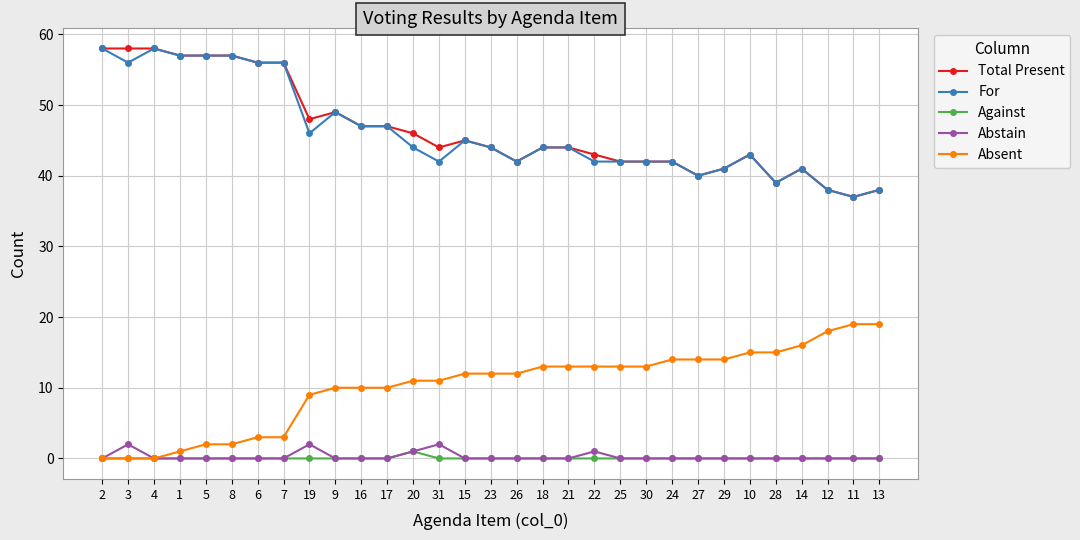

At which category does For reach its first local valley?

3